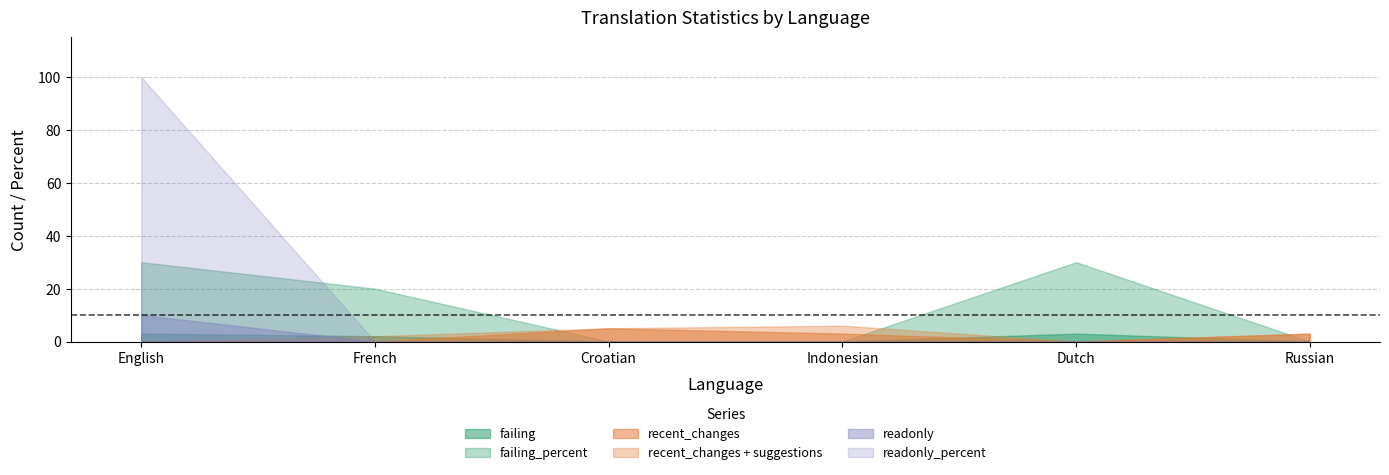

Reading left to right, what are all the values shown in this chart?

failing: English=3	French=2	Croatian=0	Indonesian=0	Dutch=3	Russian=0
failing_percent: English=30	French=20	Croatian=0	Indonesian=0	Dutch=30	Russian=0
recent_changes: English=0	French=0	Croatian=5	Indonesian=3	Dutch=0	Russian=3
suggestions: English=0	French=2	Croatian=0	Indonesian=3	Dutch=0	Russian=0
readonly: English=10	French=0	Croatian=0	Indonesian=0	Dutch=0	Russian=0
readonly_percent: English=100	French=0	Croatian=0	Indonesian=0	Dutch=0	Russian=0